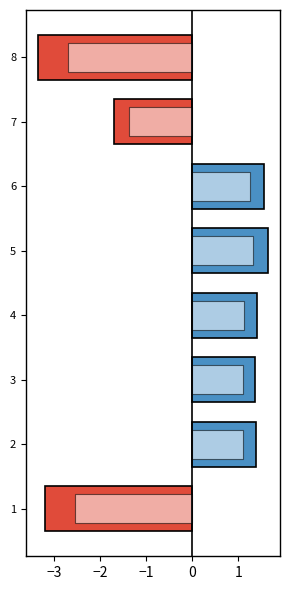

What is the approximate value at 4?

1.4